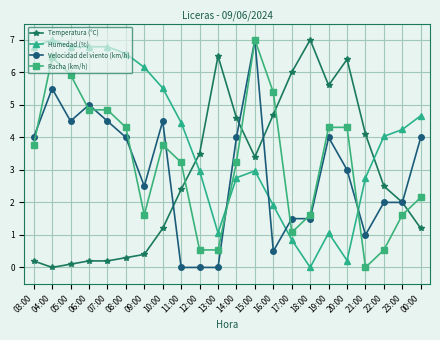

What is the difference between the maximum and minimum values in the Temperatura (°C) series?

7.0